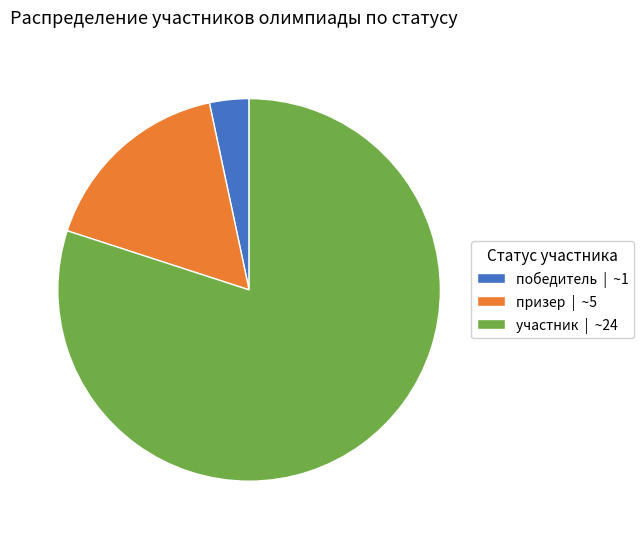

True or false: призер | ~5 accounts for 2% of the total.

False